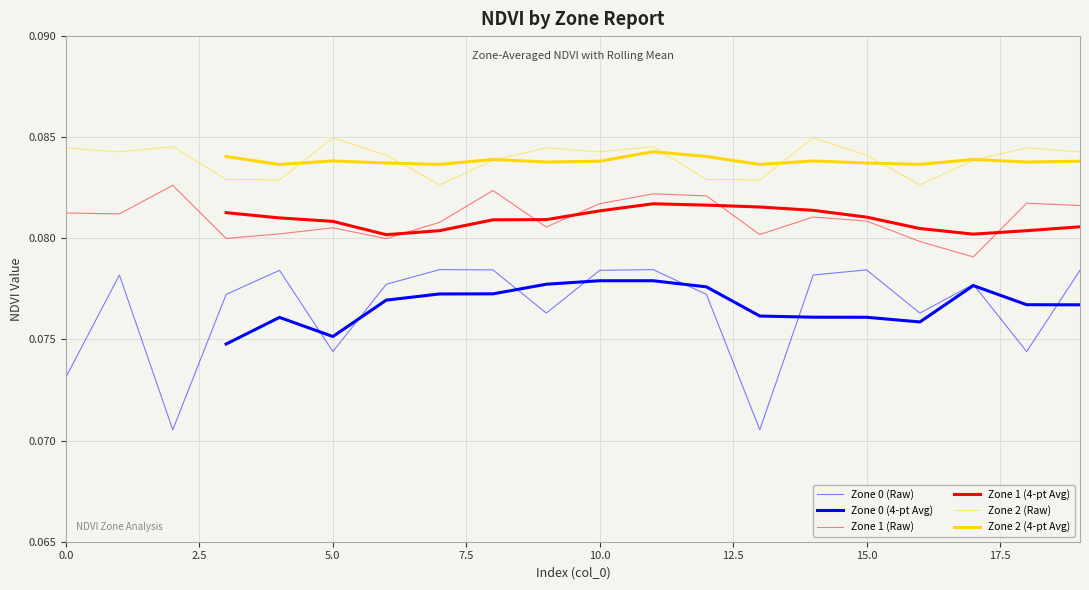

Between 17 and 12.5, which is larger?

17